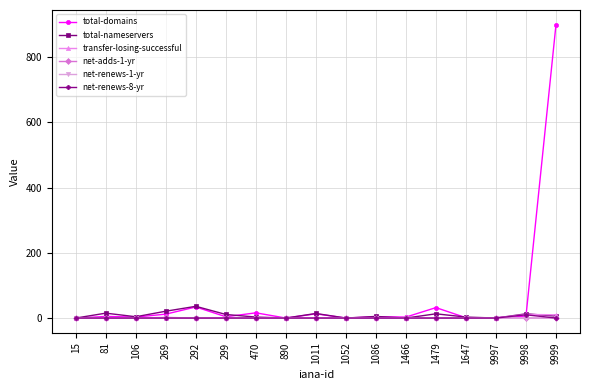

Count the number of data series in this chart.

6